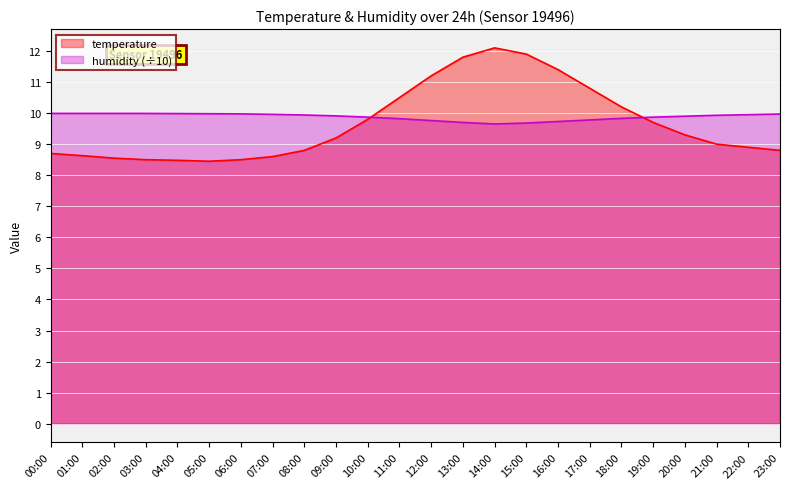

Between 03:00 and 23:00, which series saw the biggest shift?

temperature